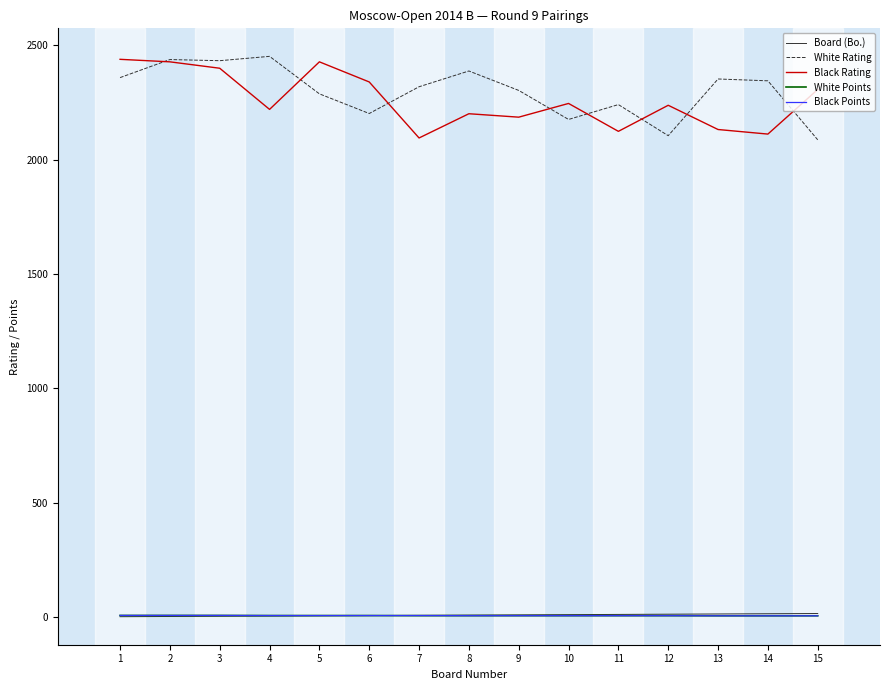

True or false: White Rating and White Points intersect in this chart.

False